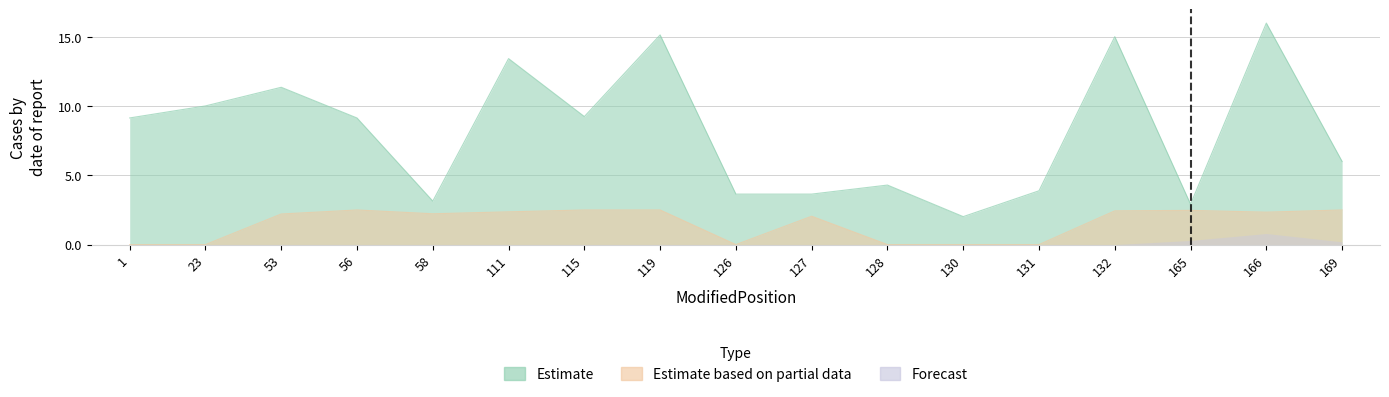

In Estimate based on partial data, how many points are higher than both neighbors (excluding endpoints)?

4